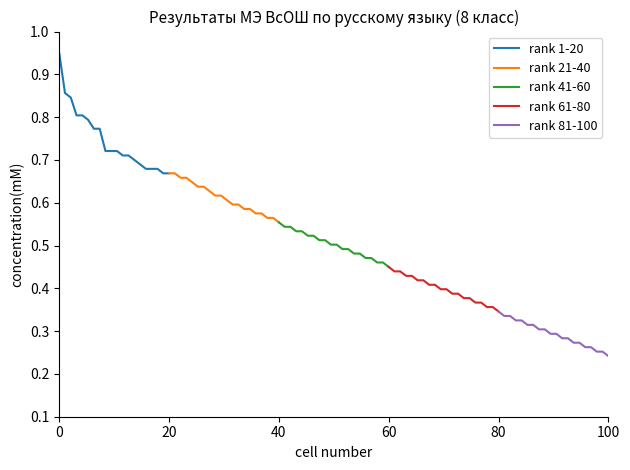

Reading left to right, extract all data points from this chart.

rank 1-20: 0.9	0.9	0.8	0.8	0.8	0.8	0.8	0.8	0.7	0.7	0.7	0.7	0.7	0.7	0.7	0.7	0.7	0.7	0.7	0.7
rank 21-40: 0.7	0.7	0.7	0.7	0.6	0.6	0.6	0.6	0.6	0.6	0.6	0.6	0.6	0.6	0.6	0.6	0.6	0.6	0.6	0.6
rank 41-60: 0.6	0.5	0.5	0.5	0.5	0.5	0.5	0.5	0.5	0.5	0.5	0.5	0.5	0.5	0.5	0.5	0.5	0.5	0.5	0.5
rank 61-80: 0.5	0.4	0.4	0.4	0.4	0.4	0.4	0.4	0.4	0.4	0.4	0.4	0.4	0.4	0.4	0.4	0.4	0.4	0.4	0.3
rank 81-100: 0.3	0.3	0.3	0.3	0.3	0.3	0.3	0.3	0.3	0.3	0.3	0.3	0.3	0.3	0.3	0.3	0.3	0.3	0.3	0.2